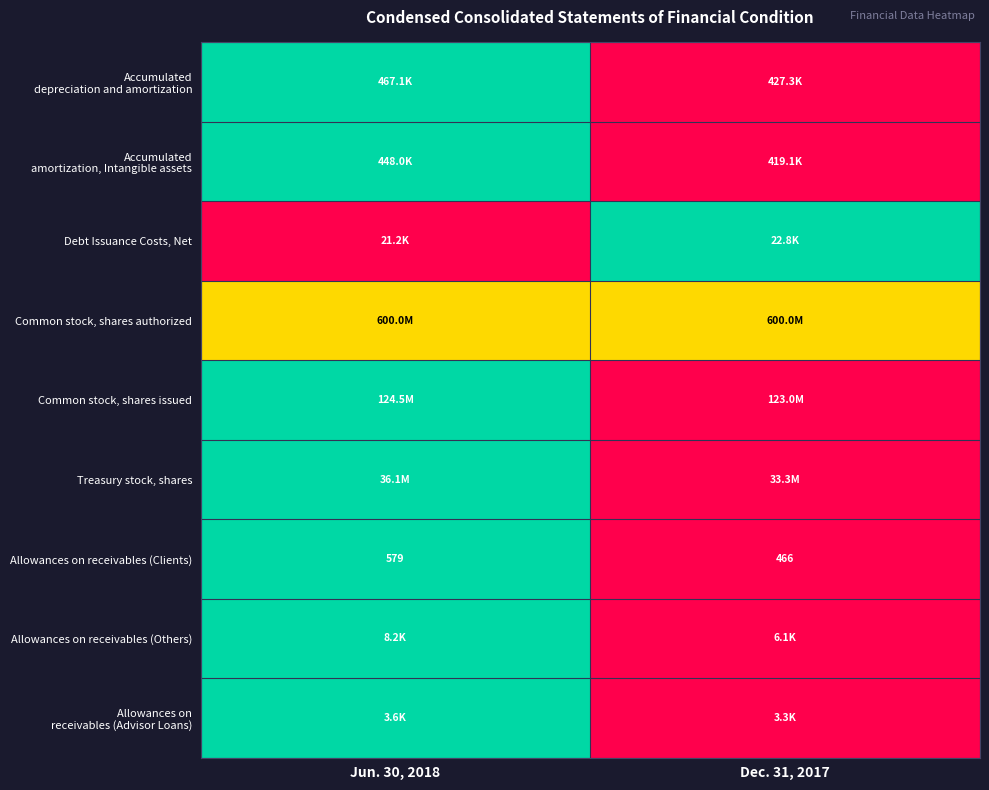

True or false: Allowances on receivables (Clients) has a value of 579.0 at Jun. 30, 2018.

True